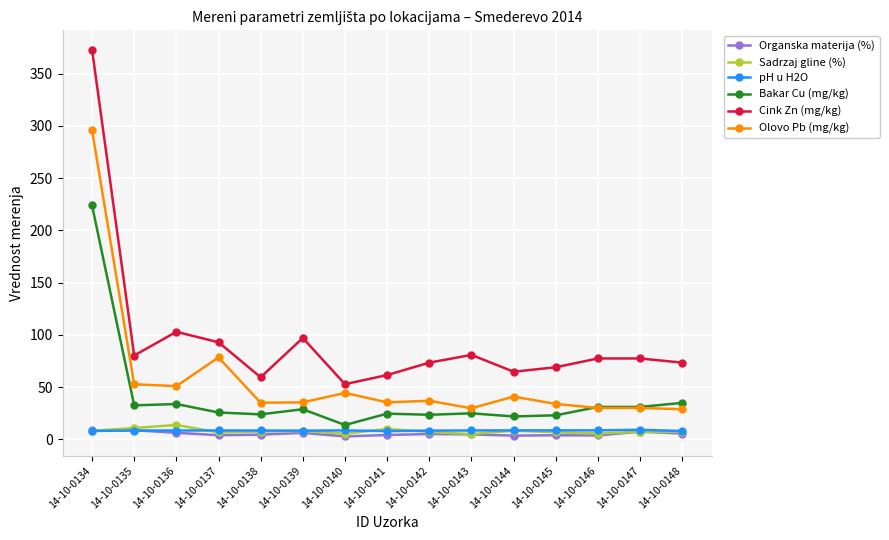

What is the highest value of the Cink Zn (mg/kg) series?

373.0